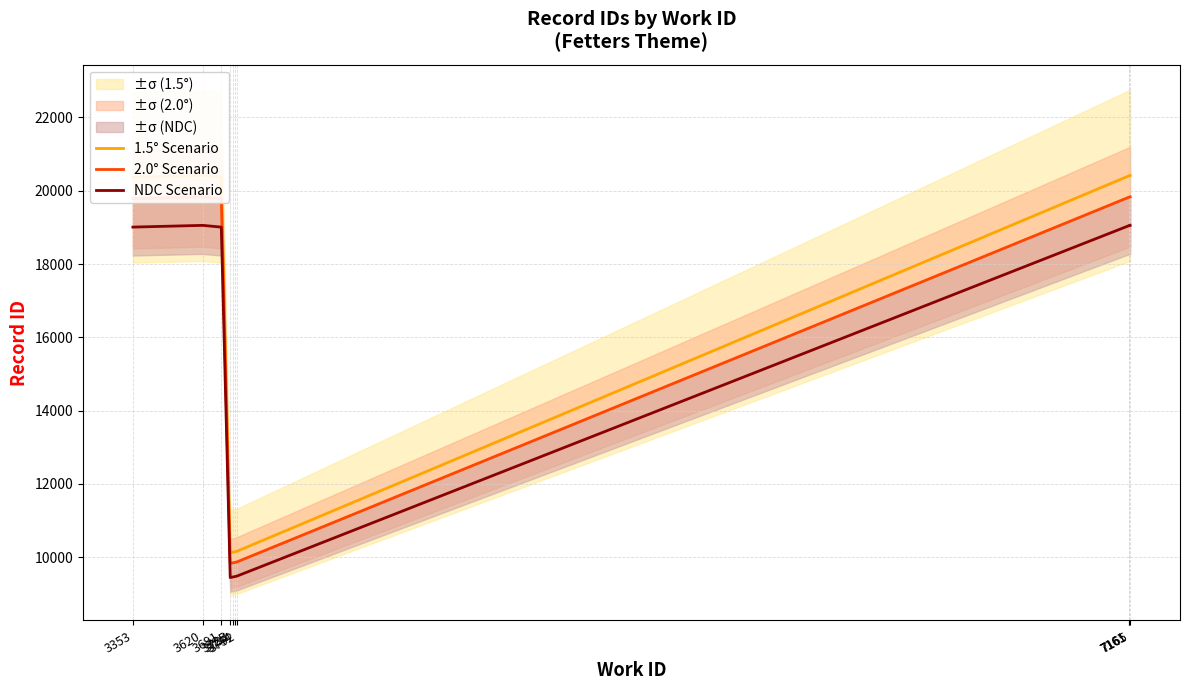

What is the maximum value shown in the chart?

20418.3